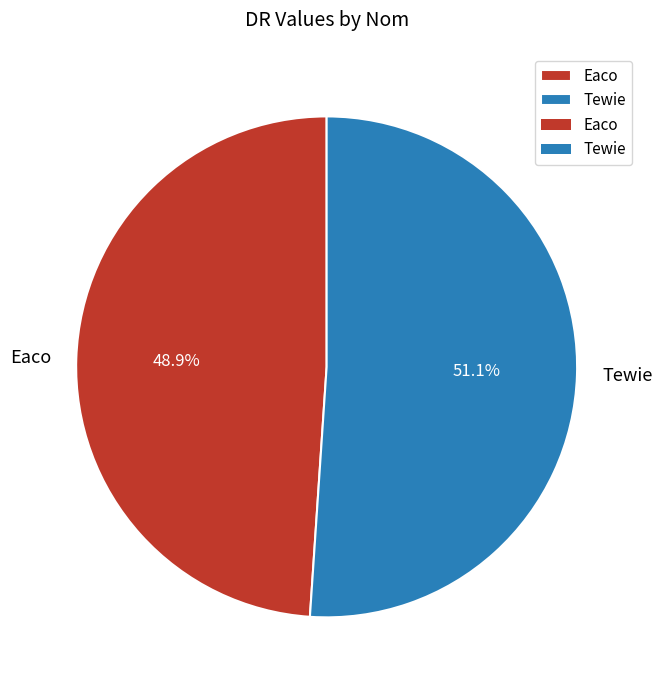

To the nearest percent, what is the combined percentage of Eaco and Tewie?

100%